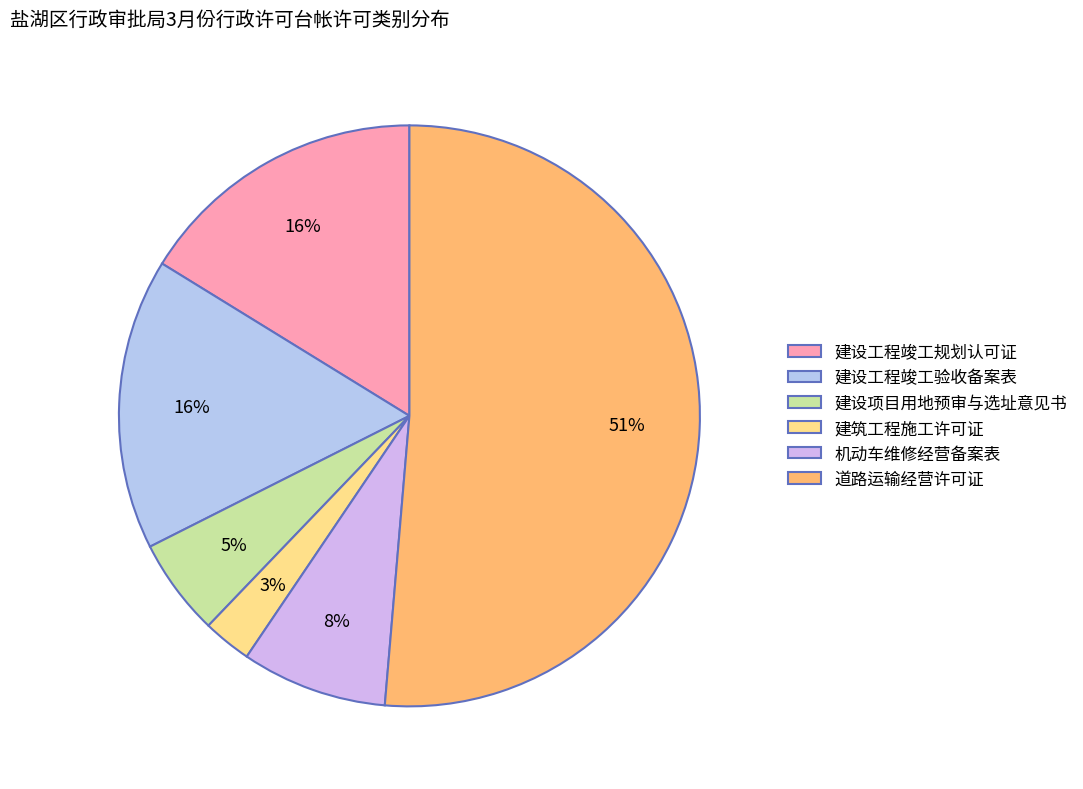

To the nearest percent, what is the difference between the largest and smallest slice percentages?

49%